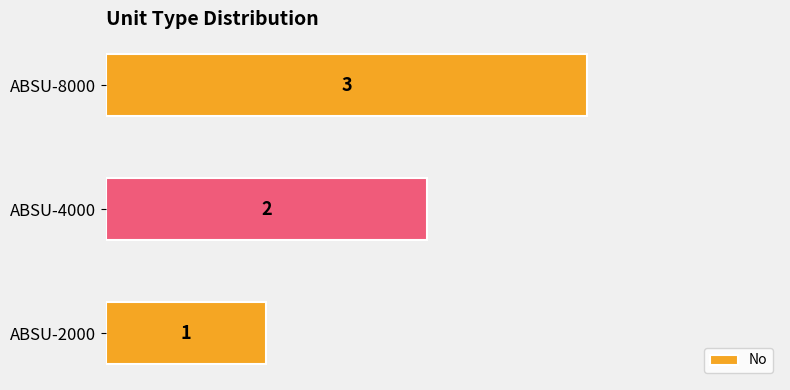

What is the sum of all values?

6